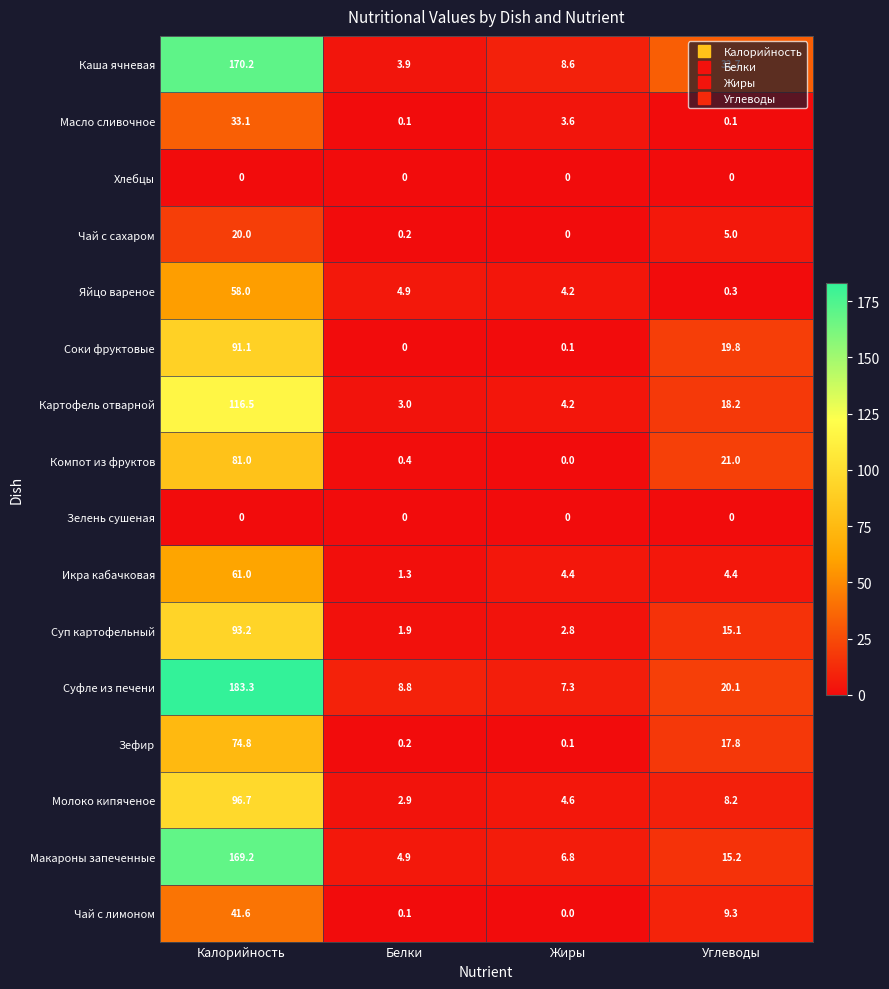

Where does the Икра кабачковая series first go above 4?

Калорийность